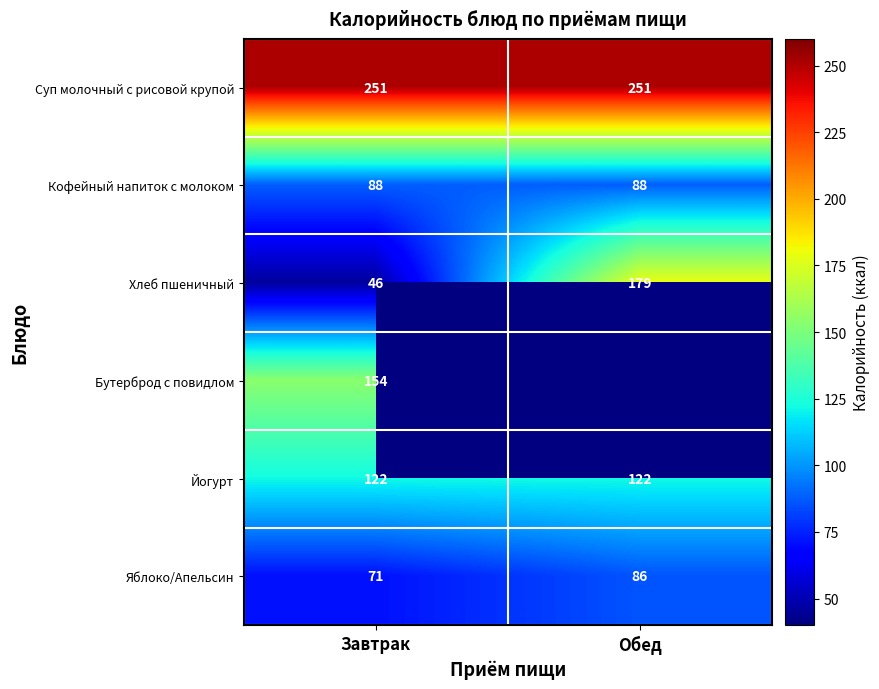

Which category has the highest value across all series?

Завтрак